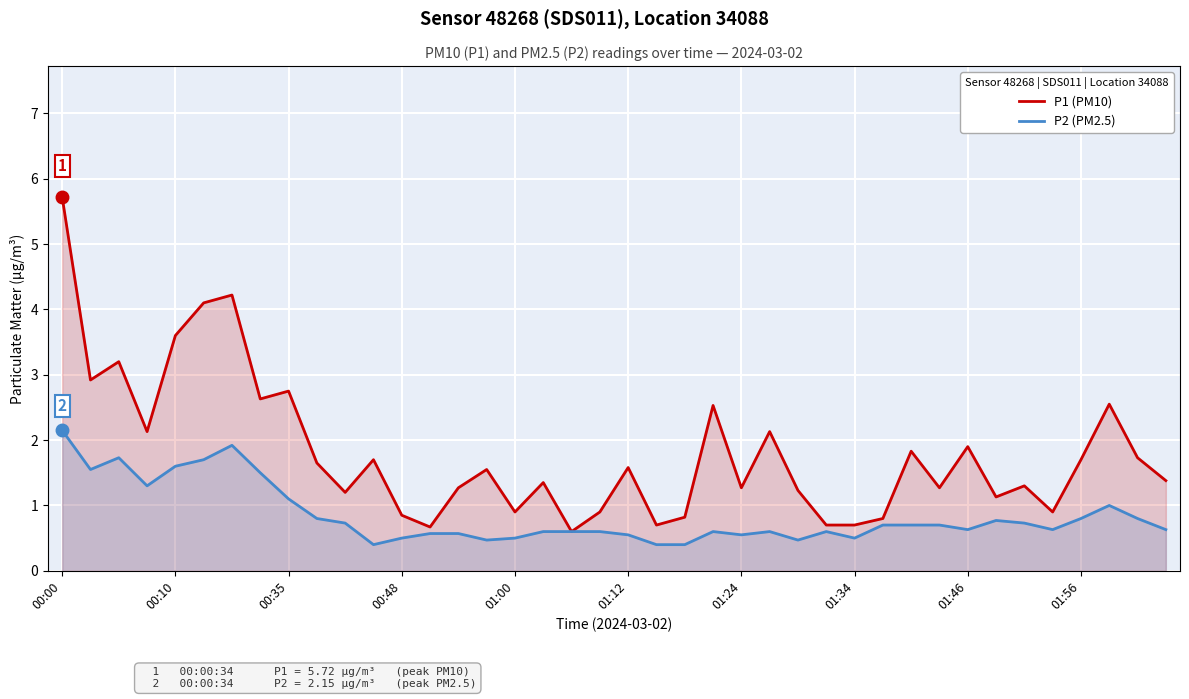

How many interior local valleys does the P2 (PM2.5) series have?

9